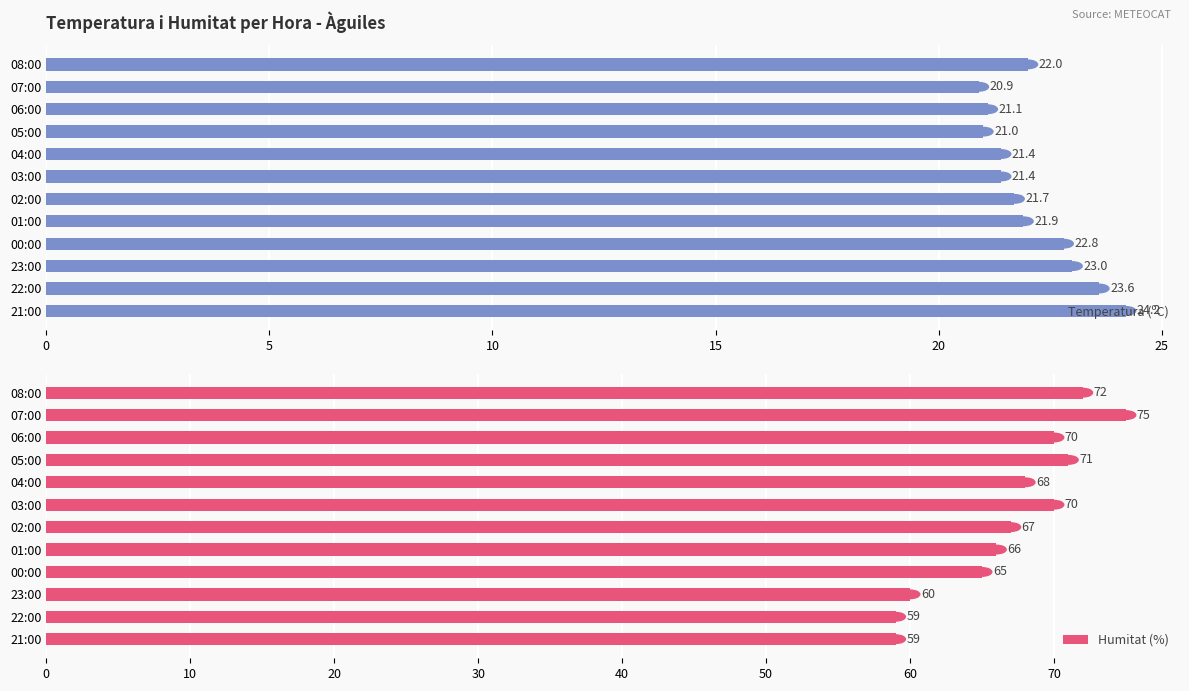

Does the chart contain any negative values?

No